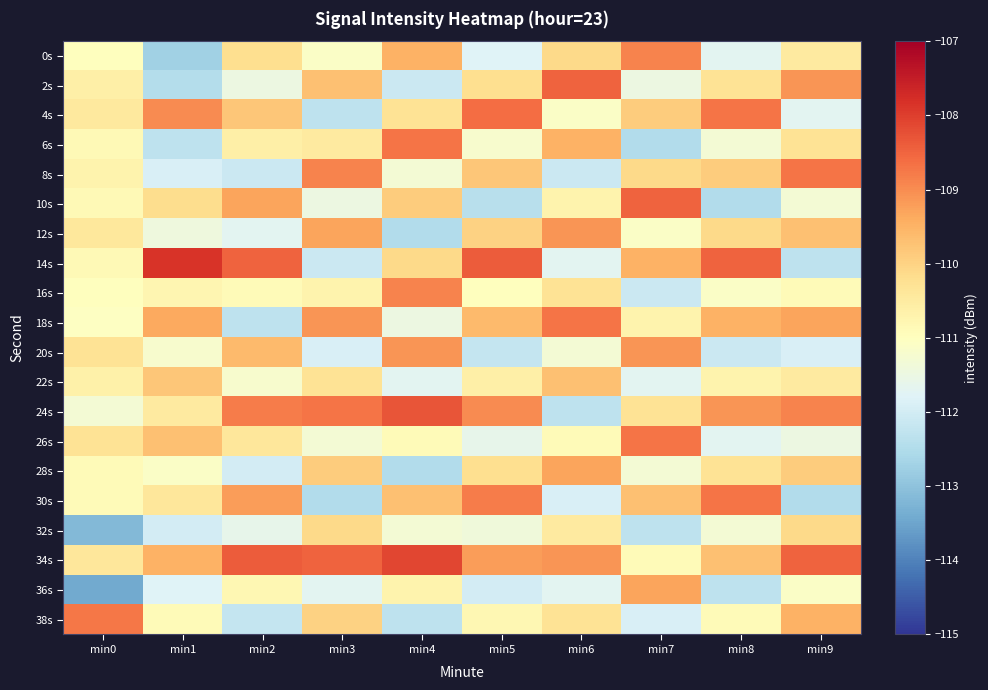

How many series are shown in this chart?

20